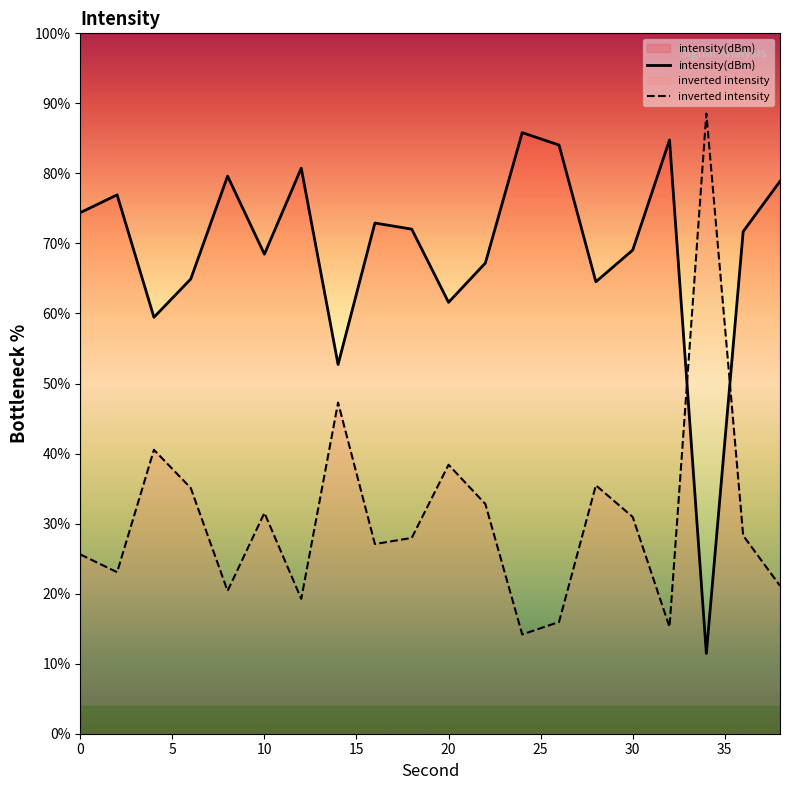

Approximately how many times larger is the value at 24 compared to 34?

7.5